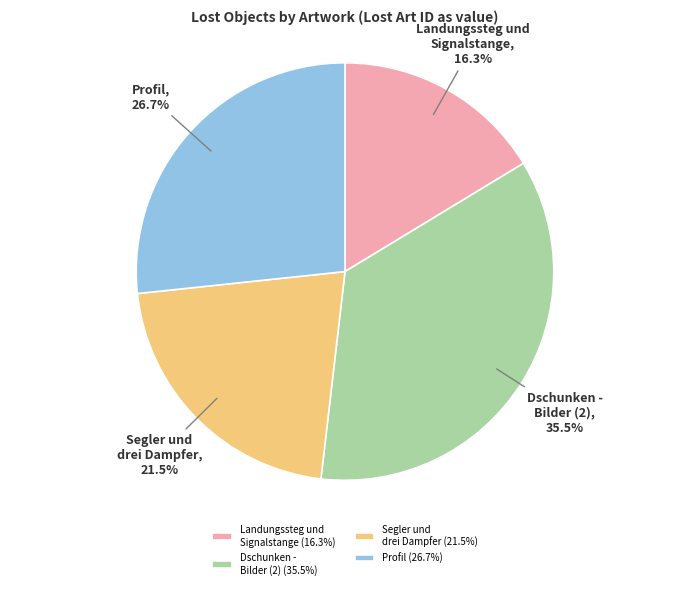

Between Dschunken - Bilder (2) and Segler und drei Dampfer, which is larger?

Dschunken - Bilder (2)